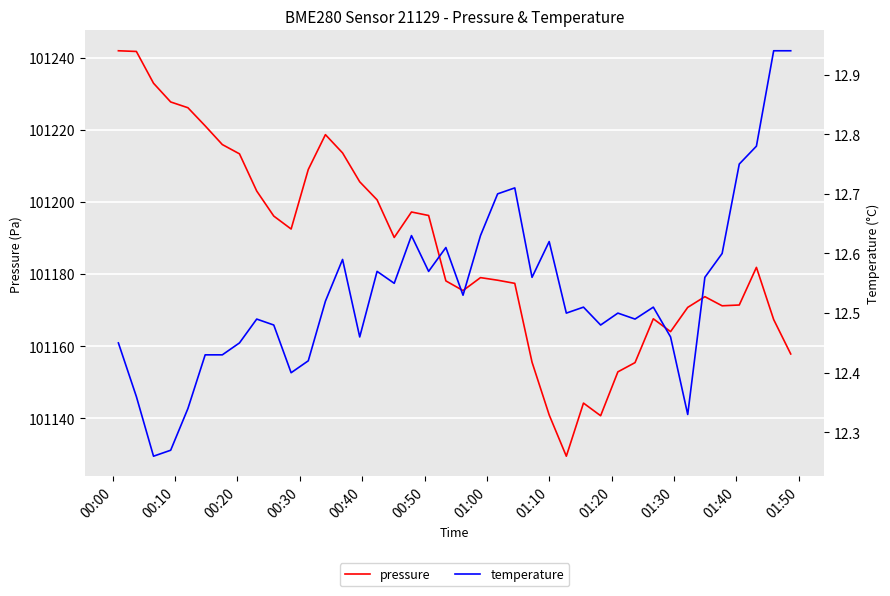

What is the average value of the temperature series?

12.5